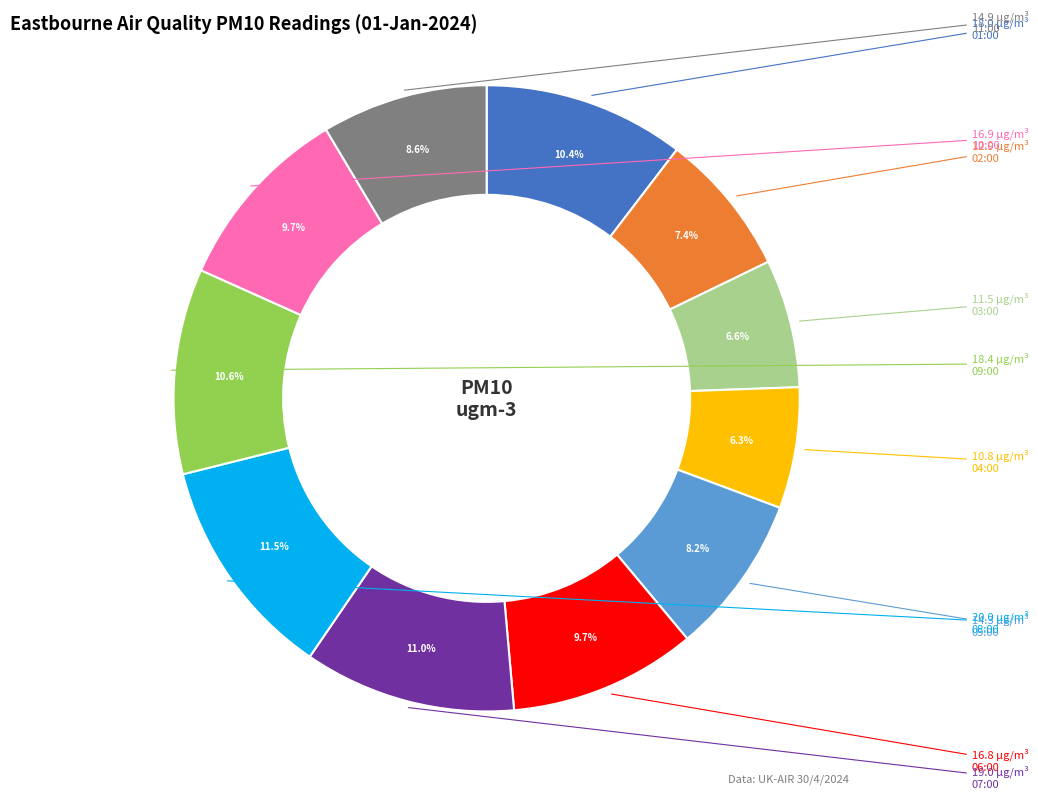

Count the number of slices in the pie.

11